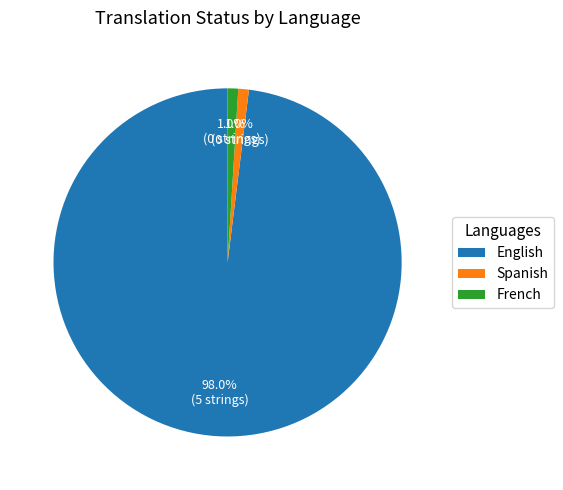

Does English account for over 50% of the chart?

Yes